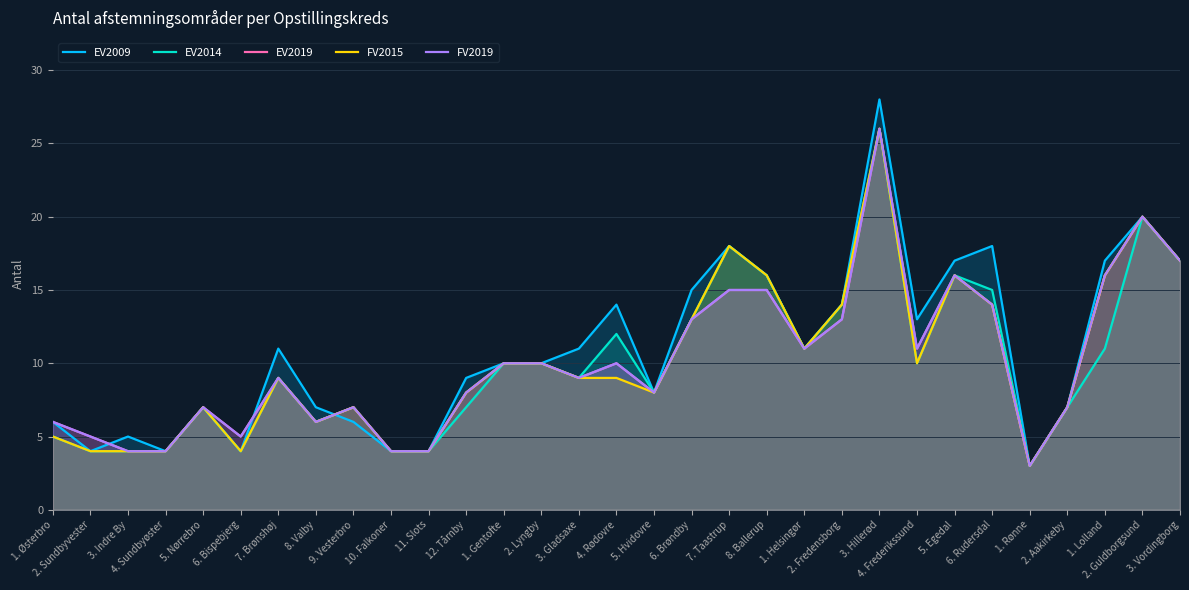

How many intersections are there between EV2014 and EV2009?

1